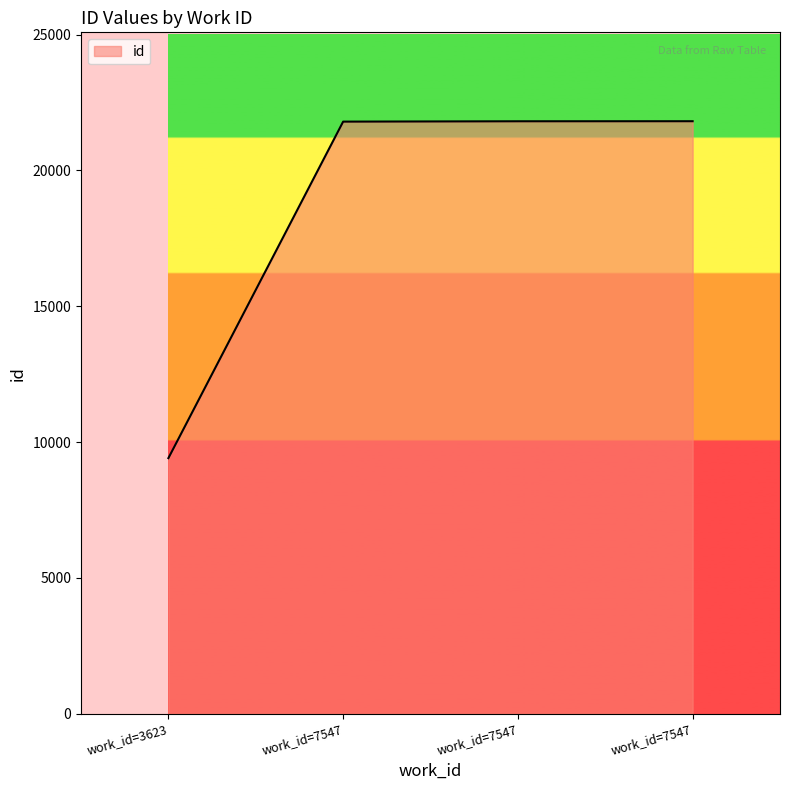

Does the chart display data point markers on the line(s)?

No